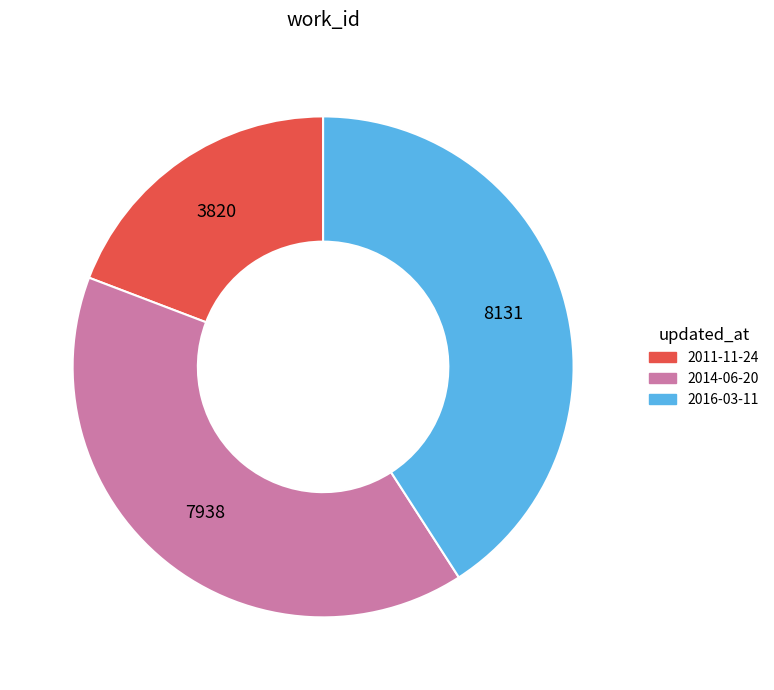

True or false: 2011-11-24 accounts for 19% of the total.

True